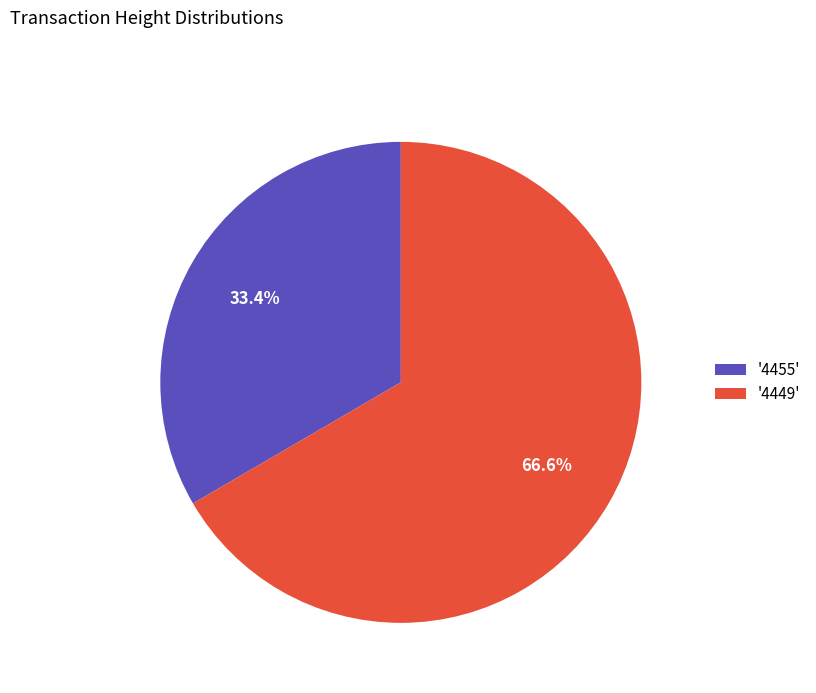

Rank the categories by value from highest to lowest.

'4449', '4455'